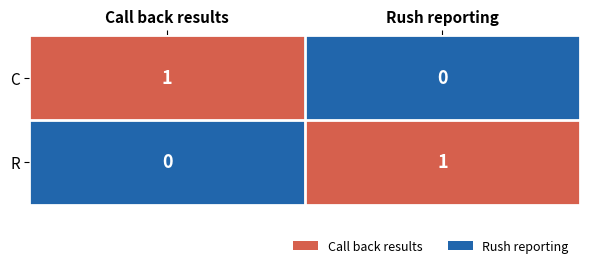

Is the value of C at Call back results greater than the value of R at Call back results?

Yes